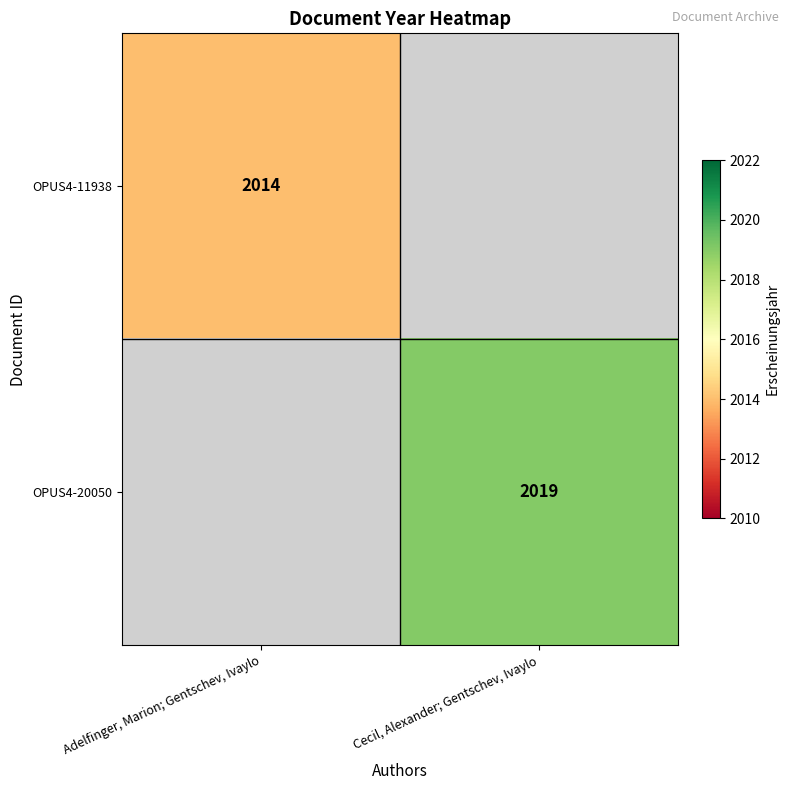

The value of OPUS4-20050 at Cecil, Alexander; Gentschev, Ivaylo is 3538. True or false?

False